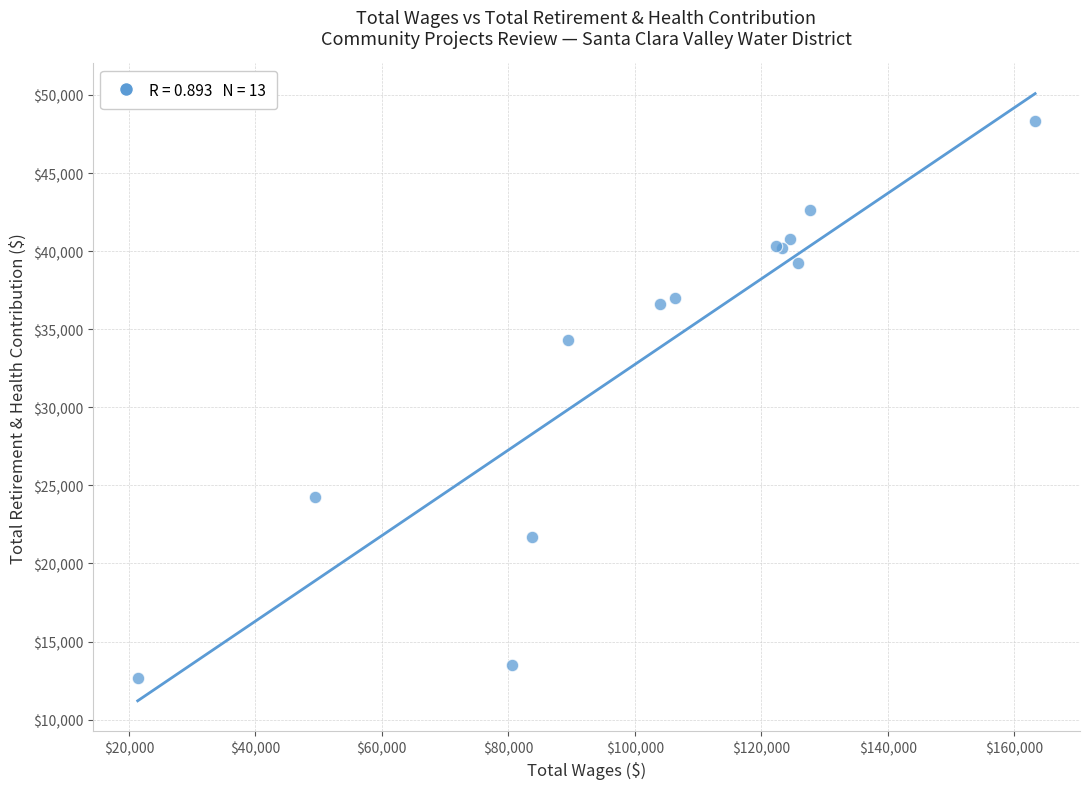

What Y value in the scatter plot is closest to 30516?

34309